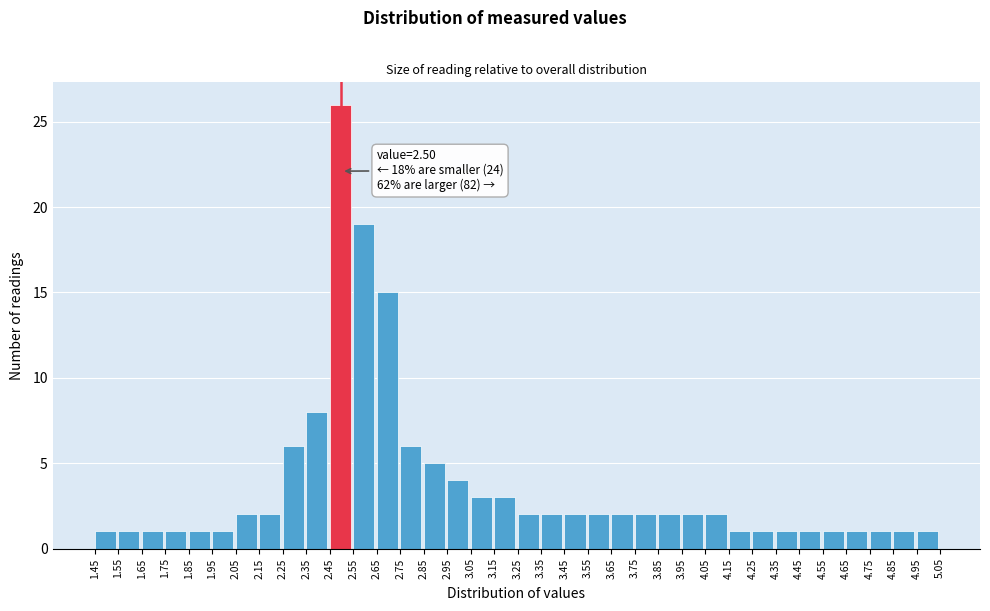

Which range on the x-axis has the tallest bar?

2.45 to 2.55